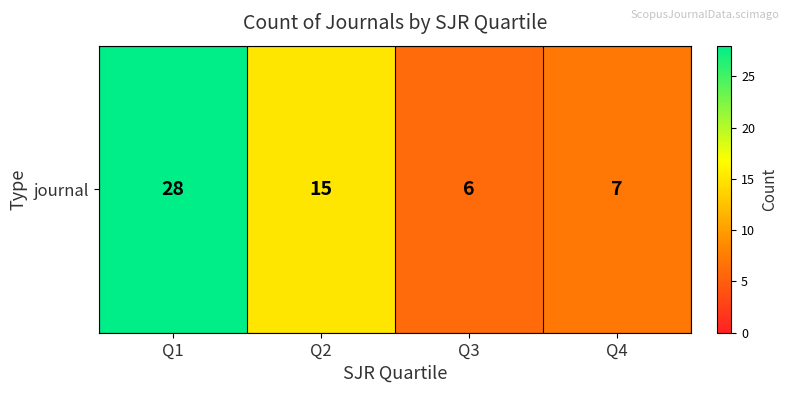

What is the average value?

14